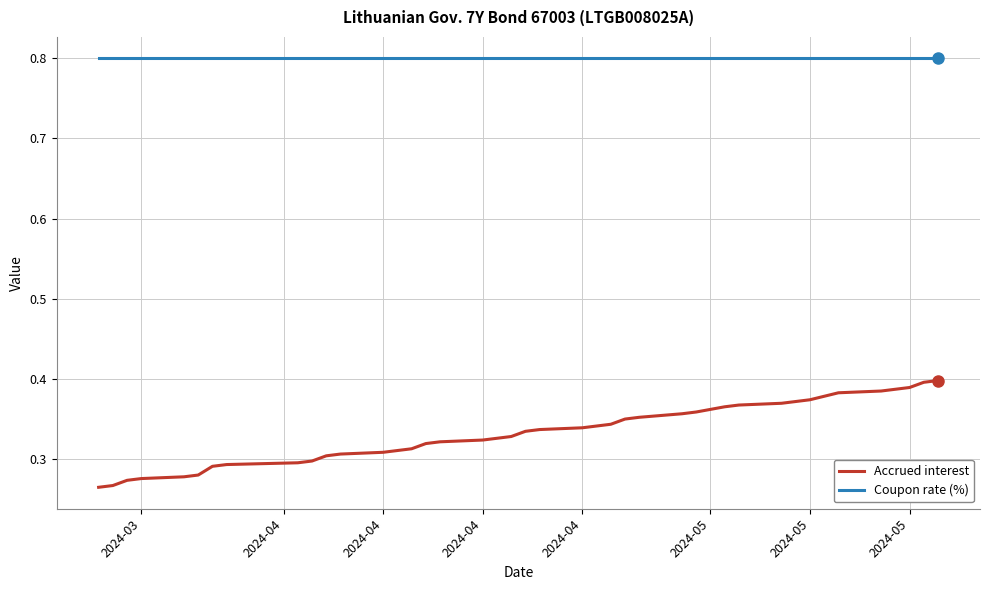

True or false: Coupon rate (%) and Accrued interest cross at least once.

False